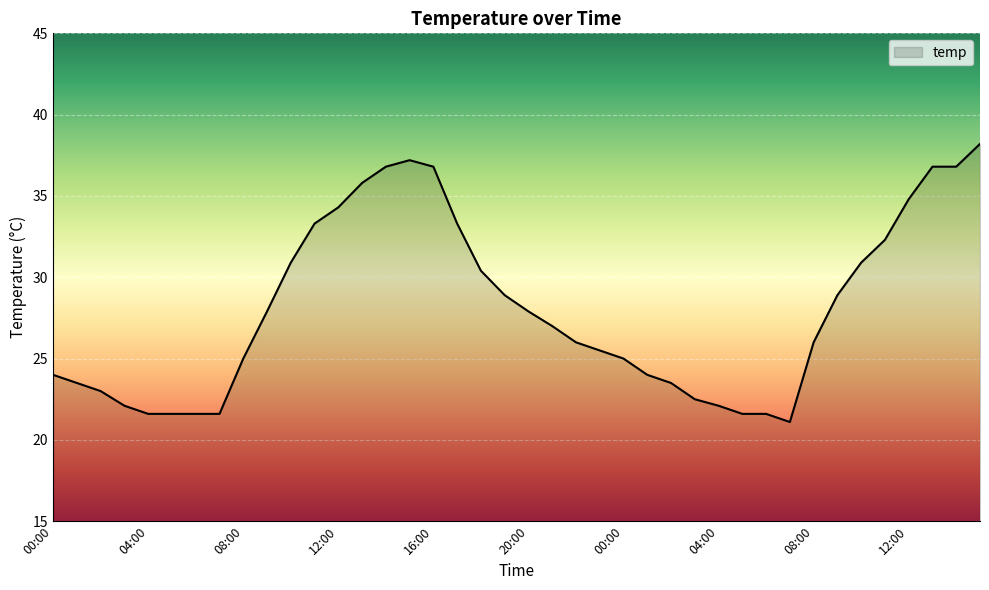

What is the difference between the maximum and minimum values?

17.1